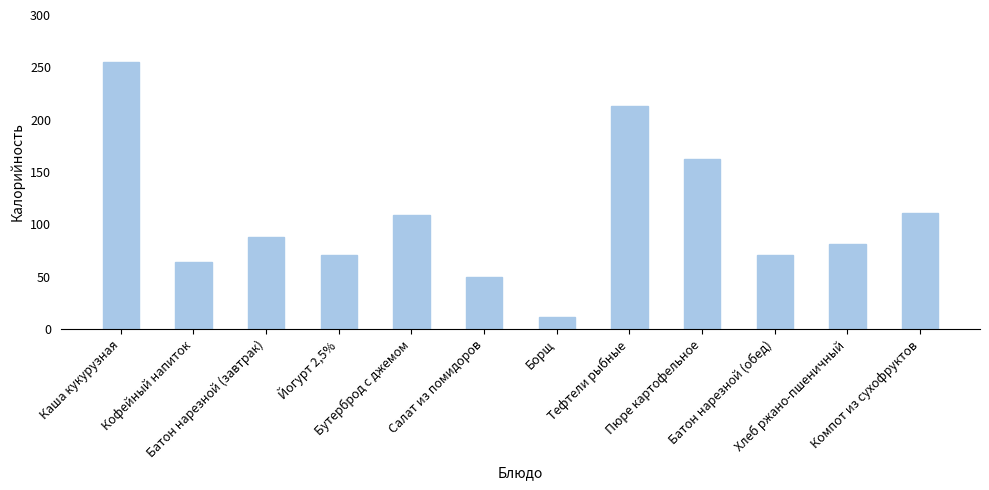

How many bars are there in total?

12